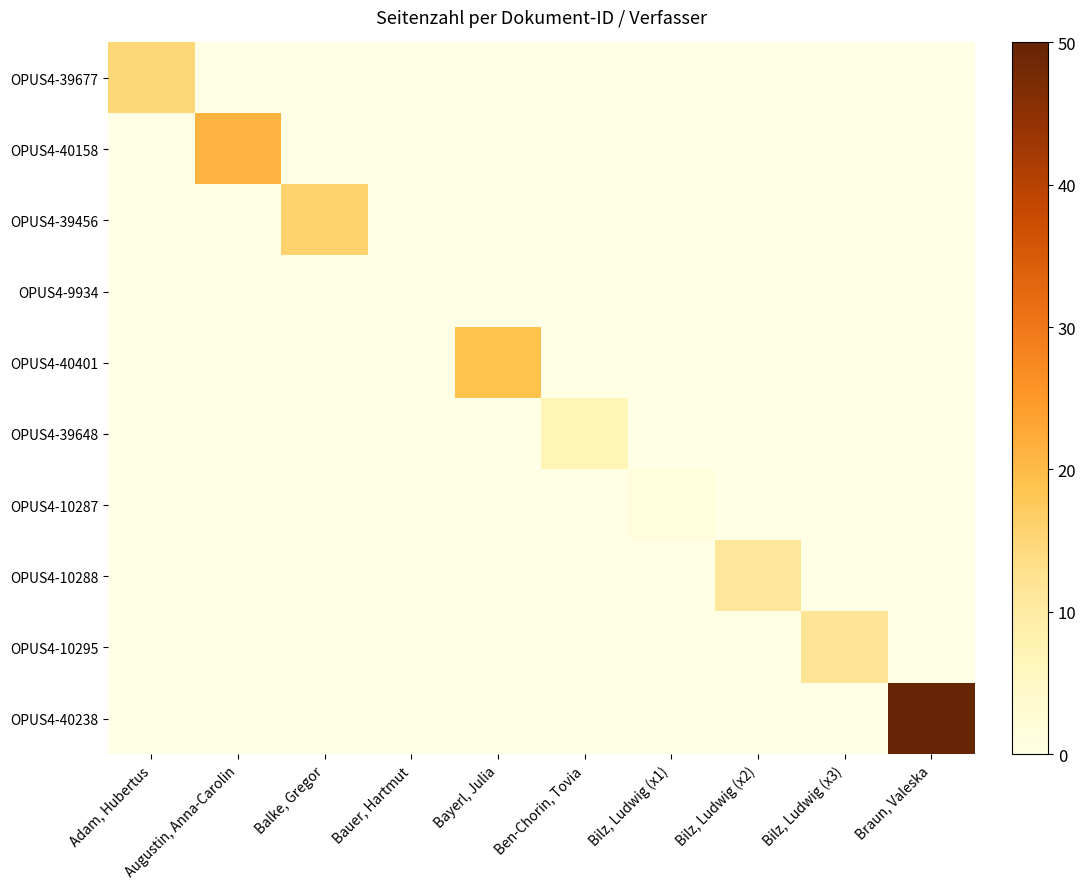

At which category does the chart reach its peak across all series?

Braun, Valeska